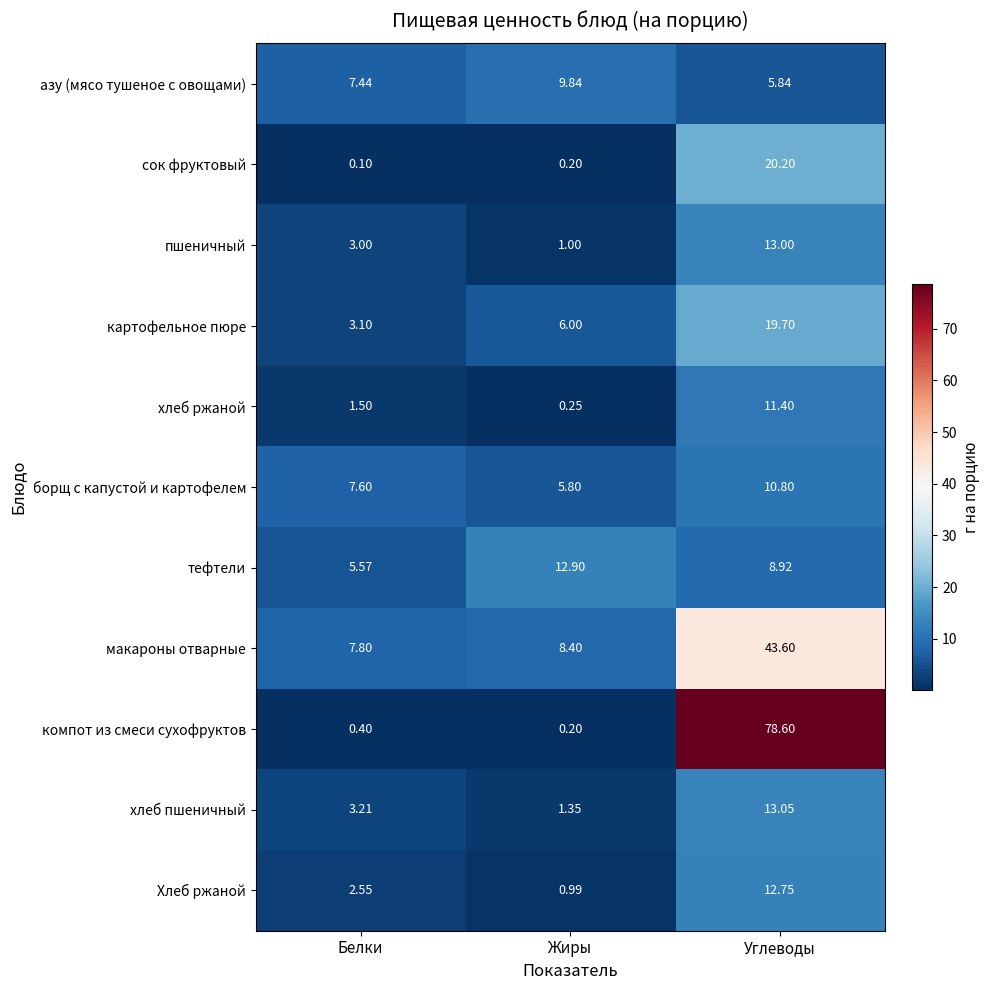

At which label does Хлеб ржаной first exceed 2?

Белки